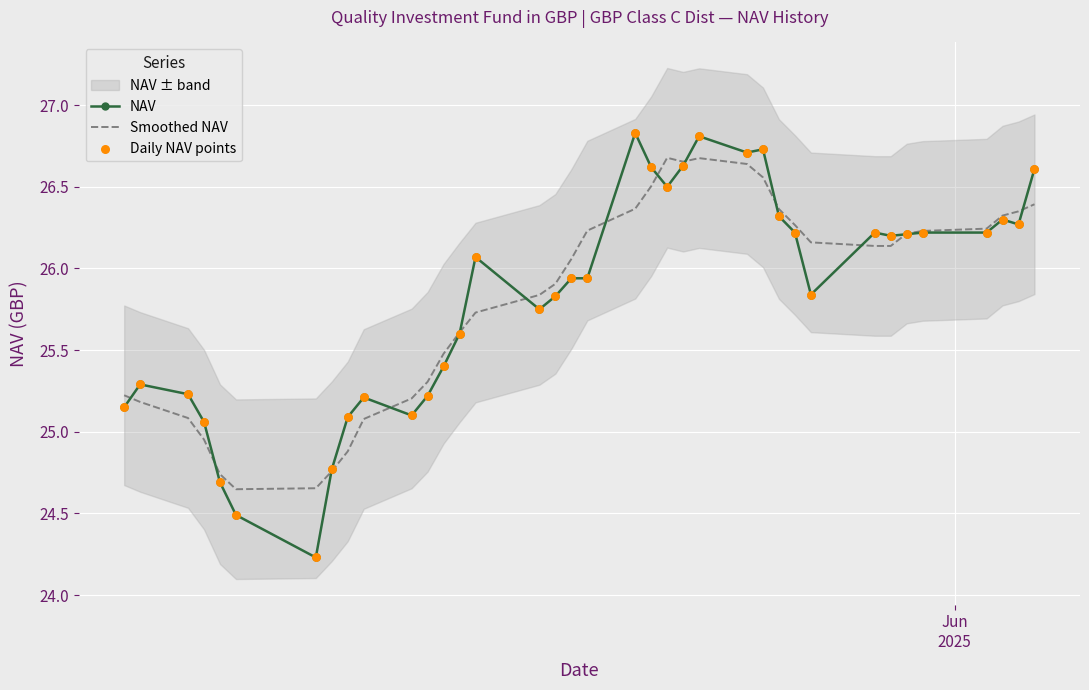

Which series contains the highest Y value?

NAV